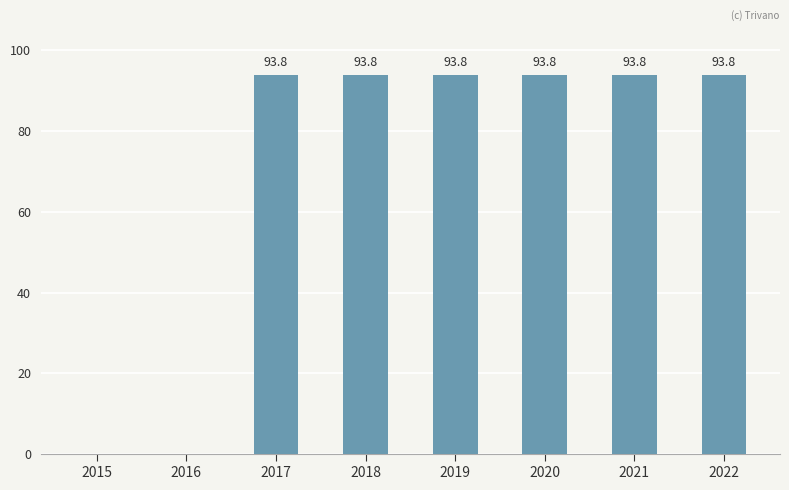

What is the greatest value displayed?

93.8